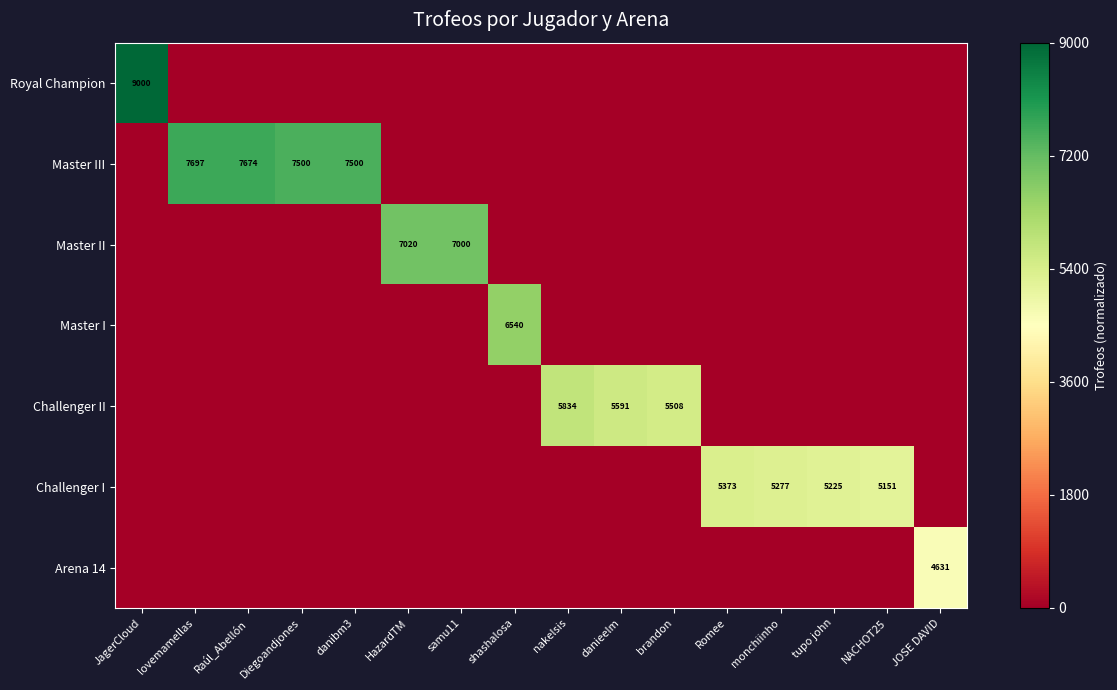

Which has a higher value, lovemamellas or tupo john?

lovemamellas